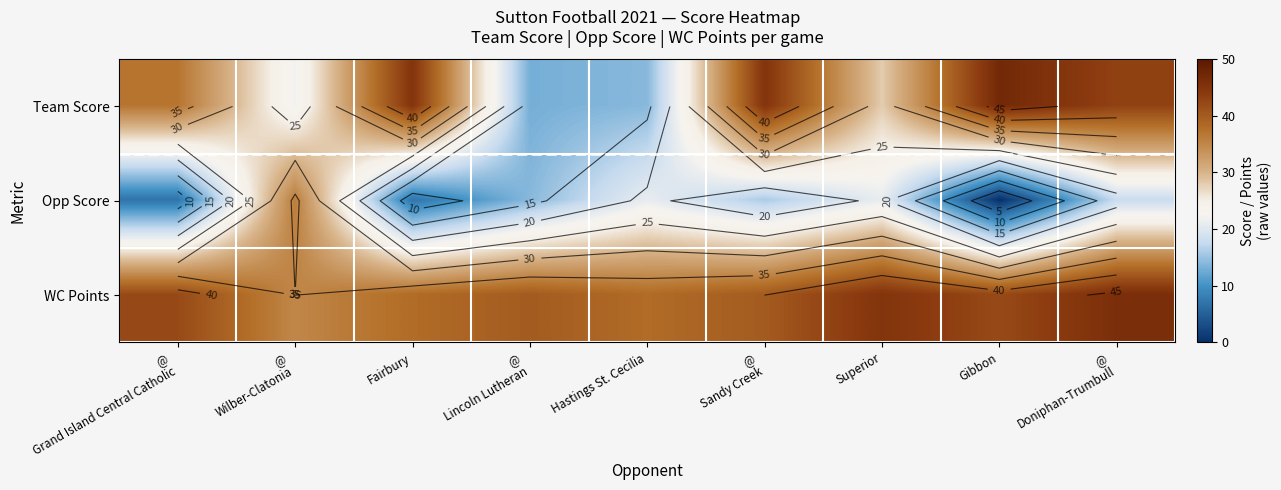

True or false: Opp Score has a value of 5 at @ Sandy Creek.

False